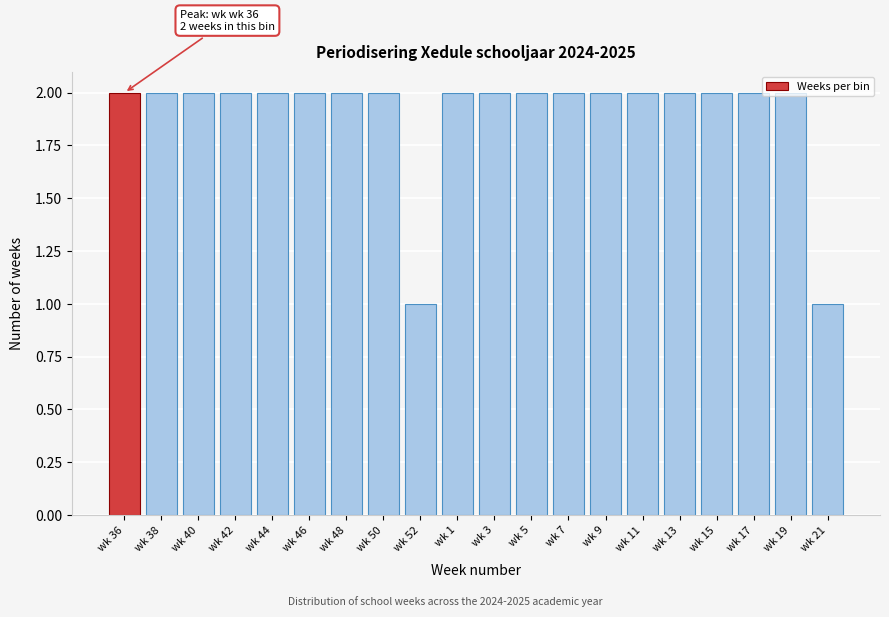

What is the ratio of the value at wk 21 to the value at wk 44?

0.5